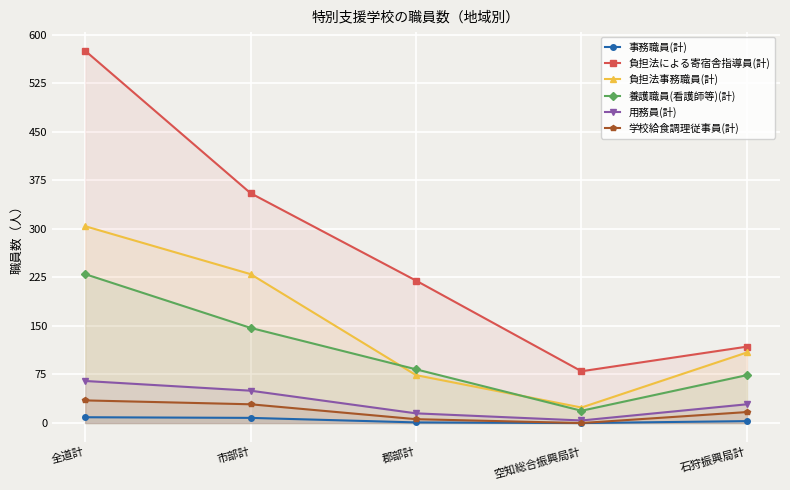

True or false: 用務員(計) has a value of 50 at 市部計.

True